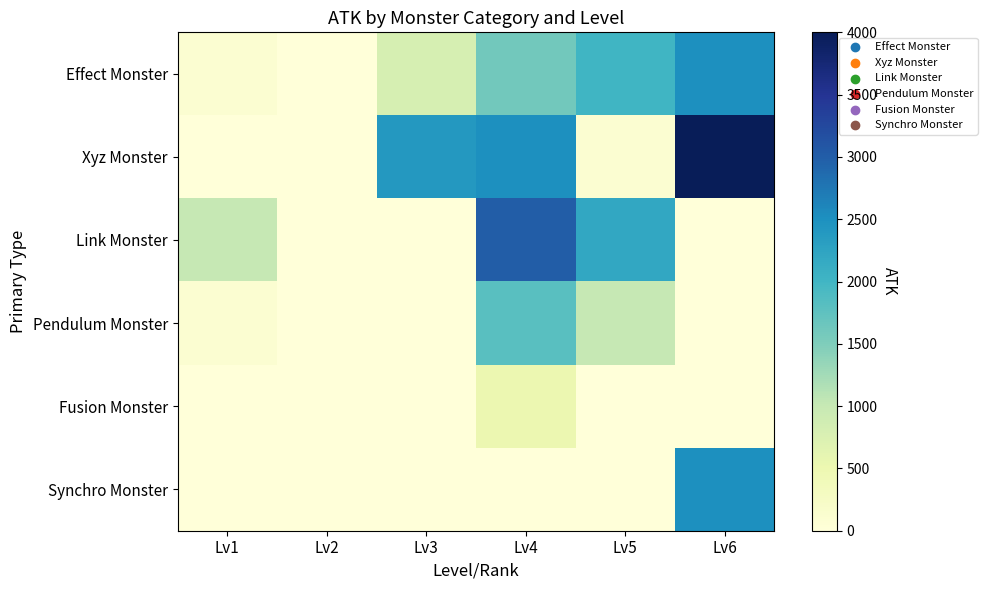

Reading left to right, extract all data points from this chart.

Effect Monster: Lv1=100	Lv2=0	Lv3=800	Lv4=1600	Lv5=2000	Lv6=2500
Xyz Monster: Lv1=0	Lv2=0	Lv3=2400	Lv4=2500	Lv5=100	Lv6=4000
Link Monster: Lv1=1000	Lv2=0	Lv3=0	Lv4=3000	Lv5=2200	Lv6=0
Pendulum Monster: Lv1=100	Lv2=0	Lv3=0	Lv4=1800	Lv5=1000	Lv6=0
Fusion Monster: Lv1=0	Lv2=0	Lv3=0	Lv4=500	Lv5=0	Lv6=0
Synchro Monster: Lv1=0	Lv2=0	Lv3=0	Lv4=0	Lv5=0	Lv6=2500